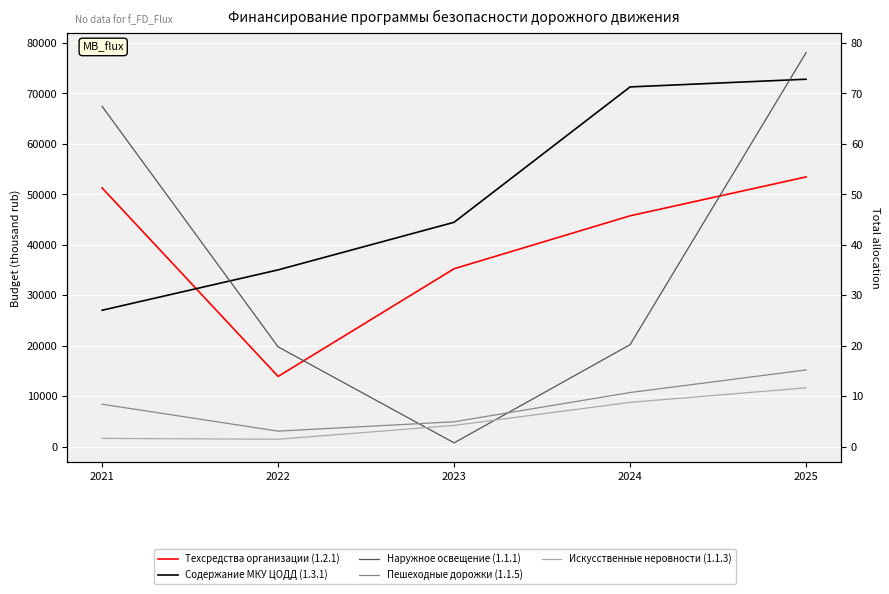

What is the difference between the maximum and minimum values in the Содержание МКУ ЦОДД (1.3.1) series?

45782